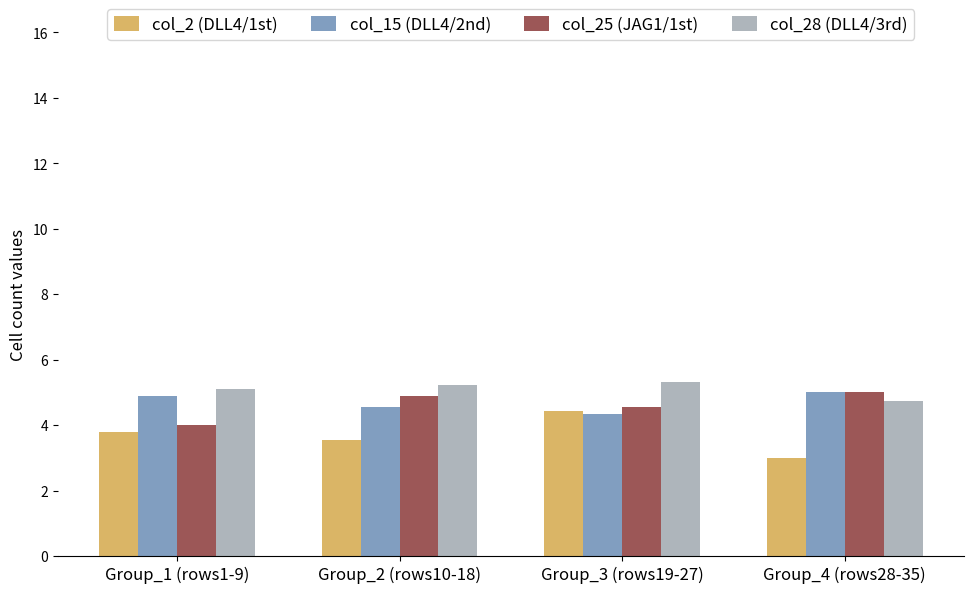

What is the difference between the col_15 (DLL4/2nd) values at Group_3 (rows19-27) and Group_4 (rows28-35)?

0.7